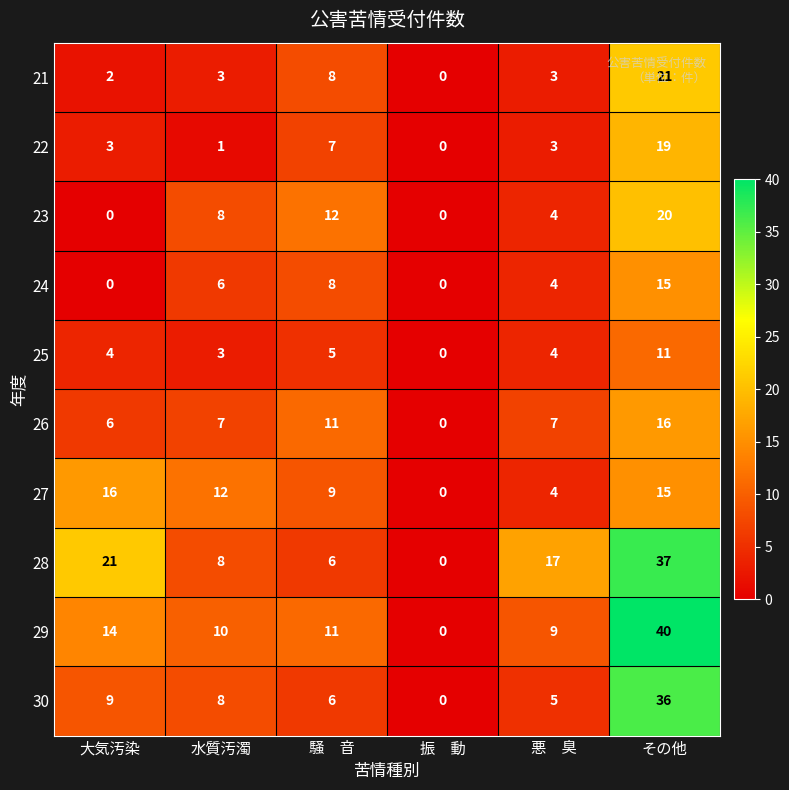

What value does the 26 series have at 水質汚濁, to the nearest 5?

5